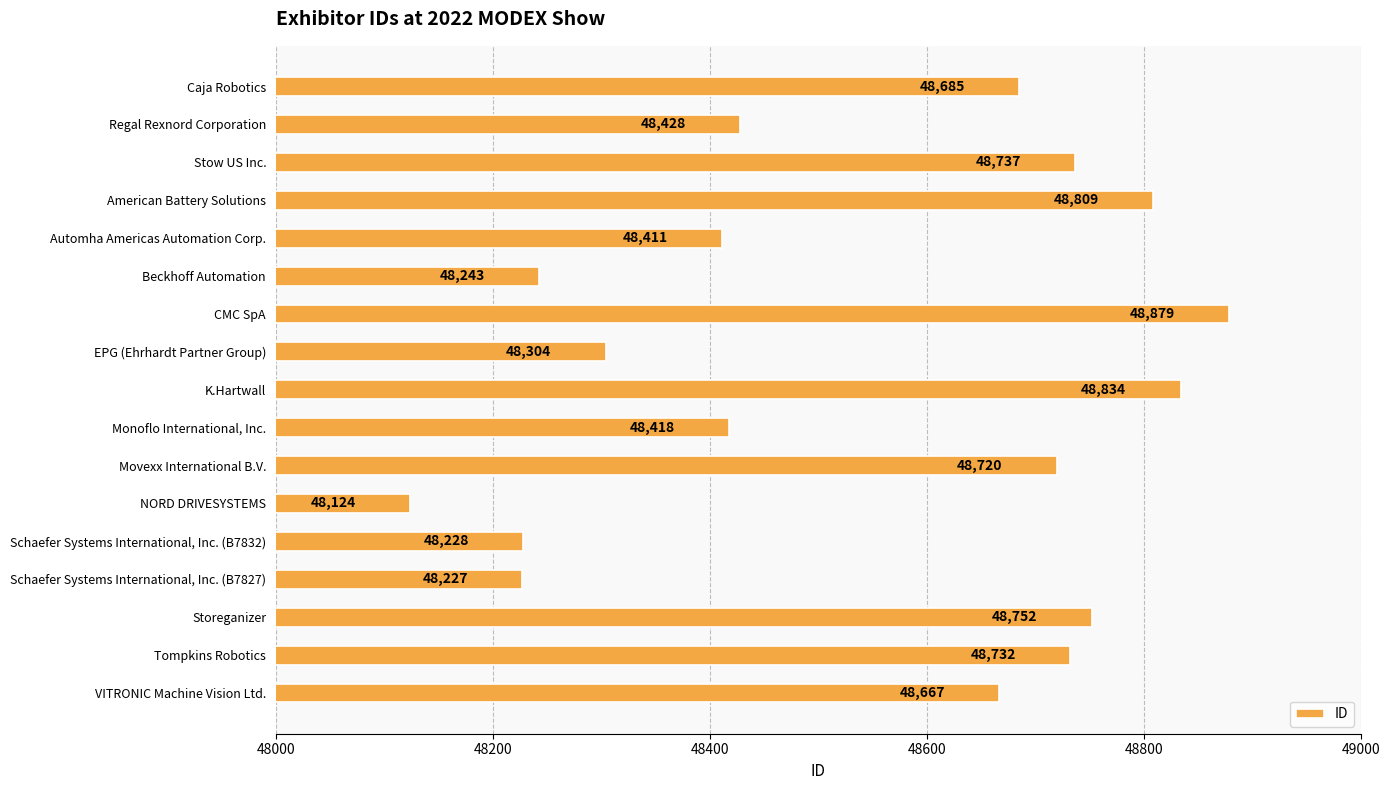

What is the label of the 13th bar from the bottom?

Automha Americas Automation Corp.